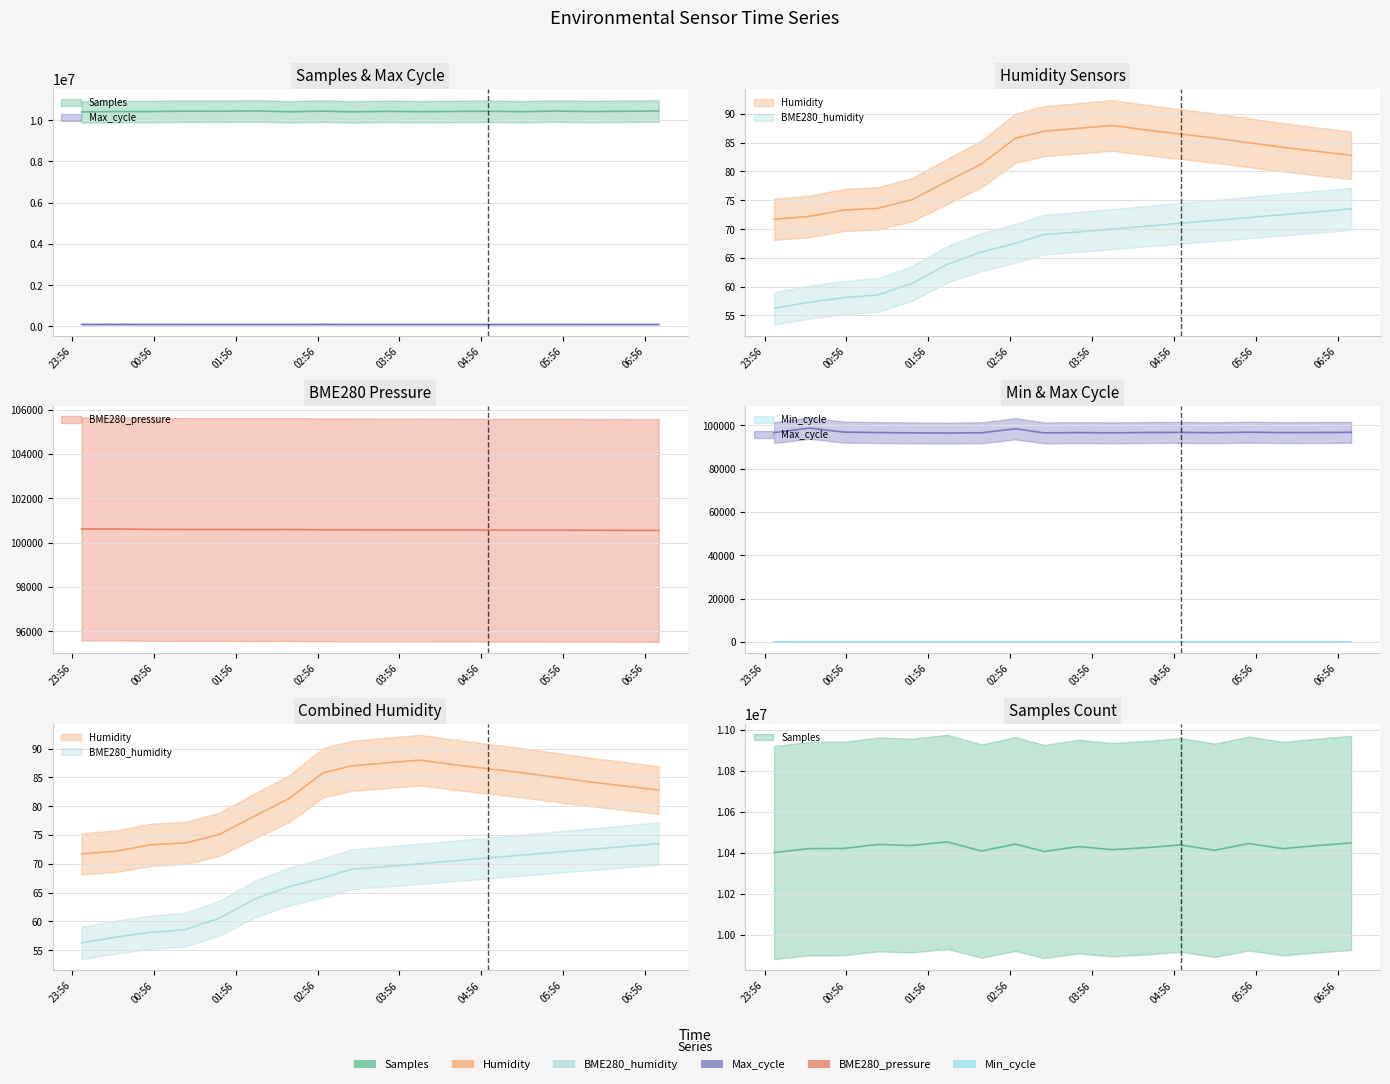

What is the highest value of the Humidity series?

88.0